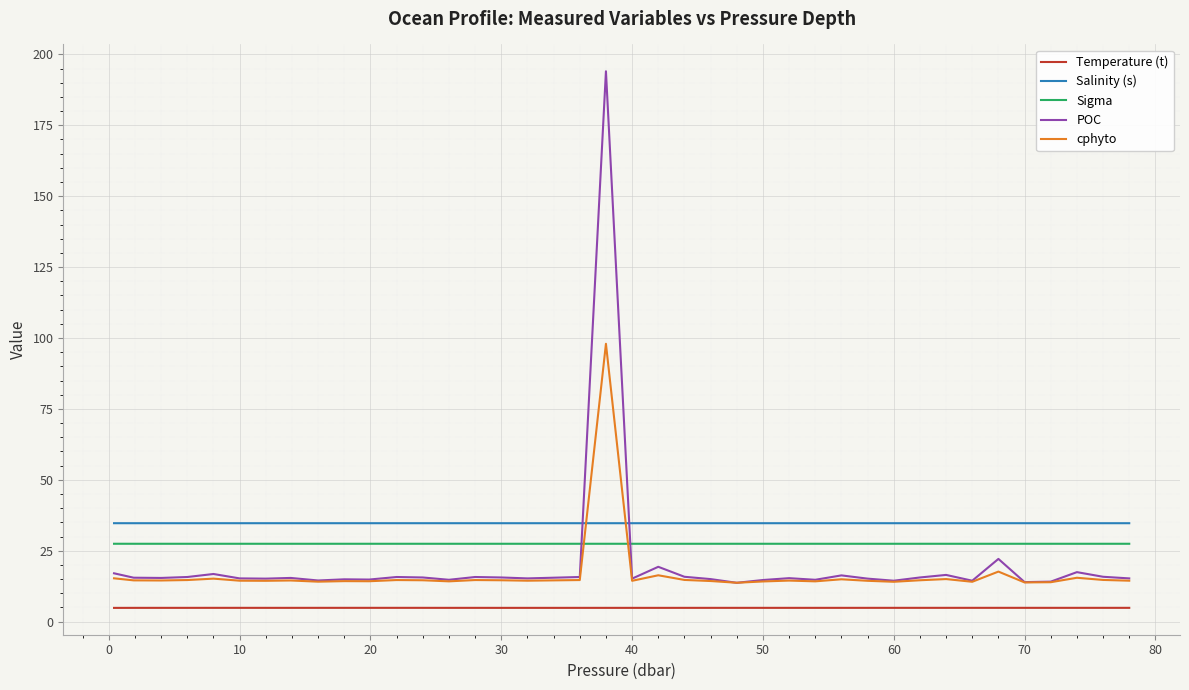

What is the maximum value shown in the chart?

194.0